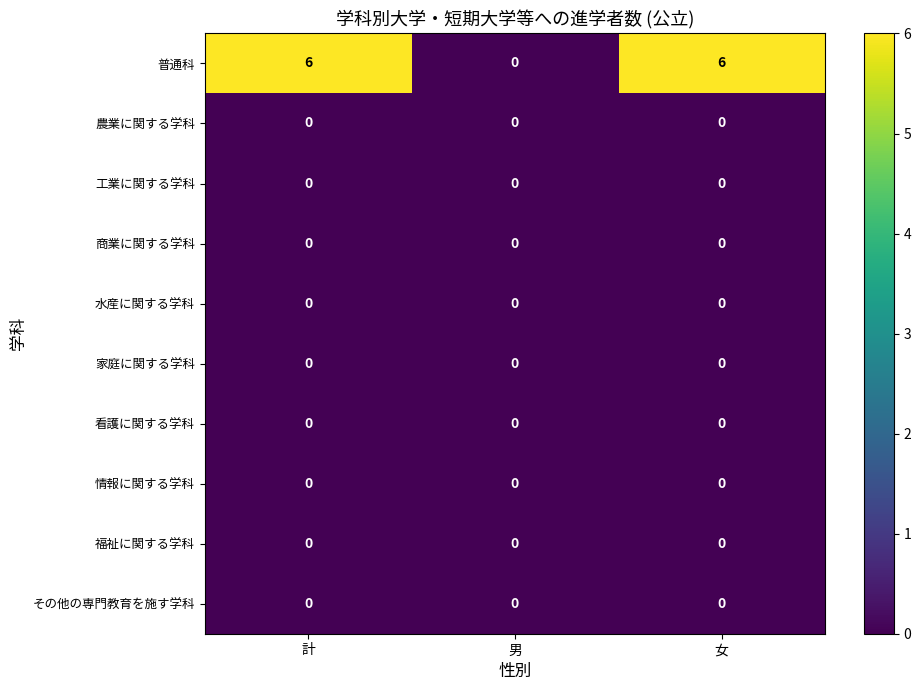

True or false: 情報に関する学科 has a value of 0 at 女.

True